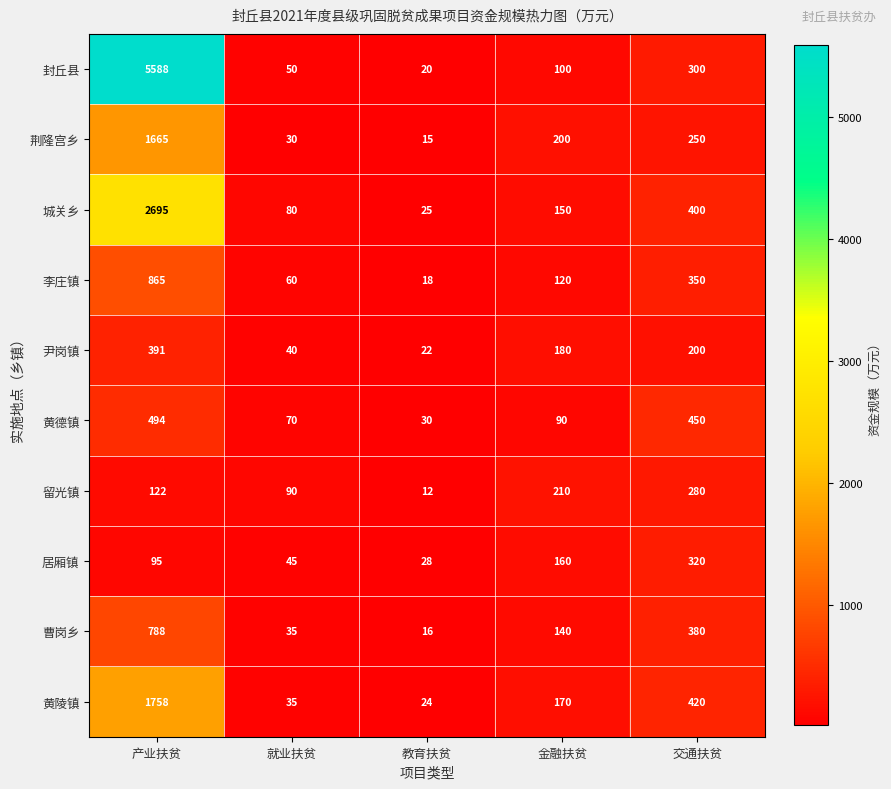

Which series changed the most between 产业扶贫 and 交通扶贫?

封丘县